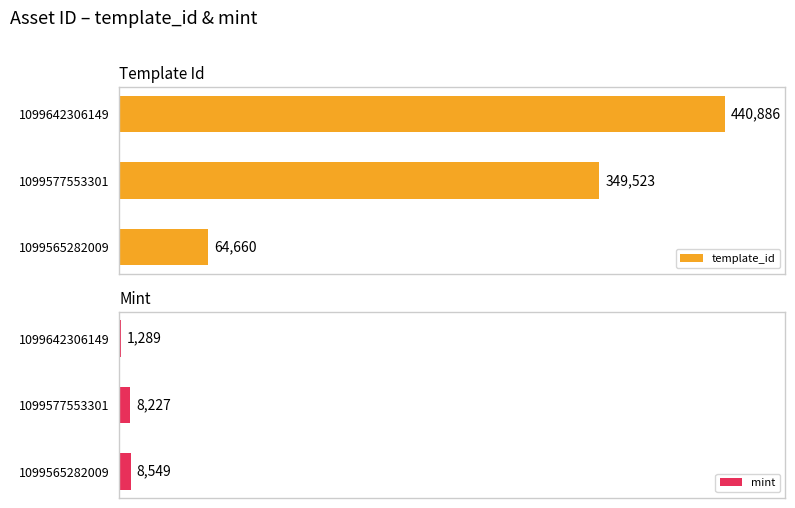

Reading left to right, list all the values displayed in this chart.

template_id: 64660	349523	440886
mint: 8549	8227	1289